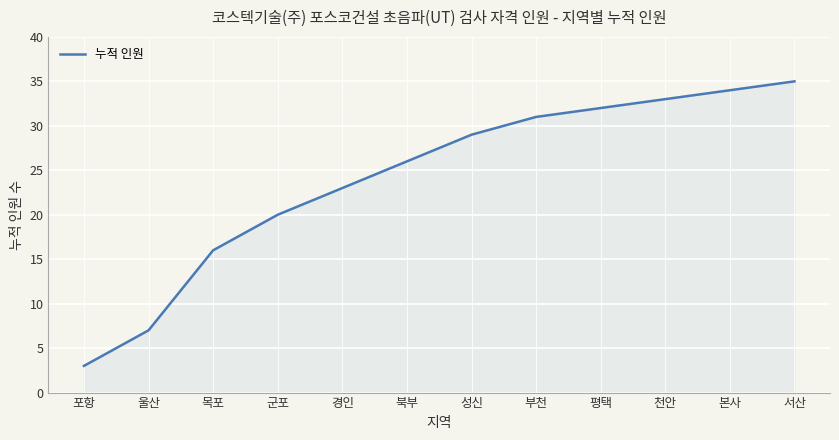

What is the greatest value displayed?

35